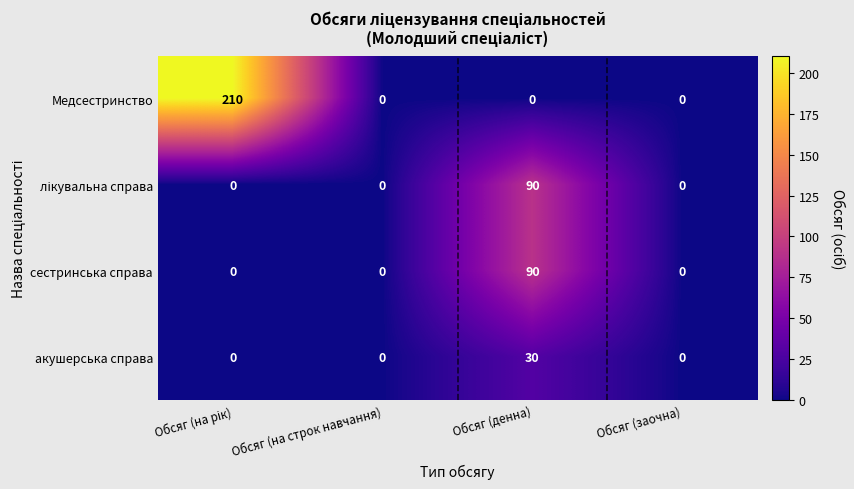

How many categories are shown in the chart?

4